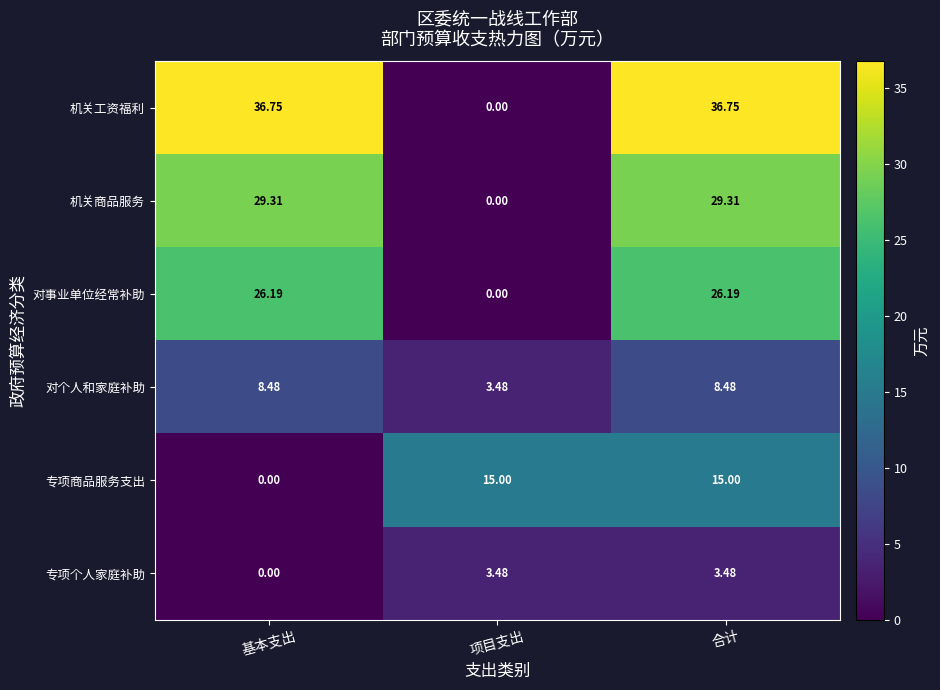

Rank the series by their maximum value, from lowest to highest.

专项个人家庭补助, 对个人和家庭补助, 专项商品服务支出, 对事业单位经常补助, 机关商品服务, 机关工资福利